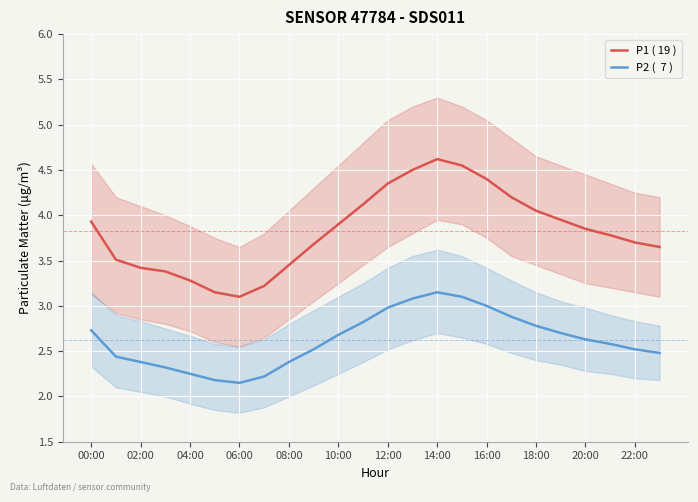

What is the sum of all P2 (  7 ) values?

63.0